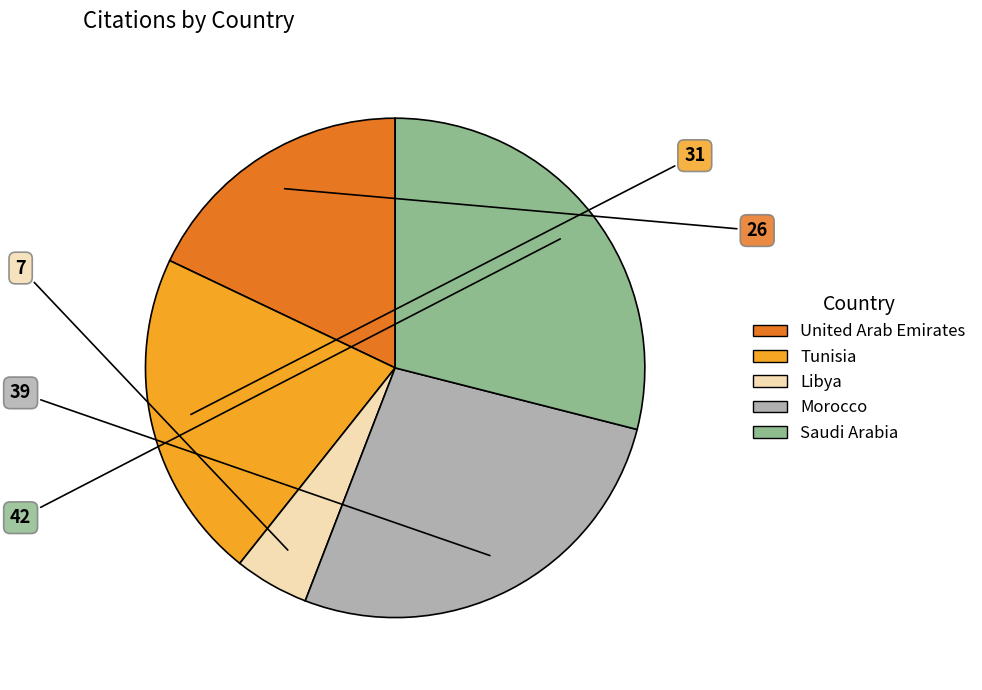

Between Saudi Arabia and Libya, which is larger?

Saudi Arabia